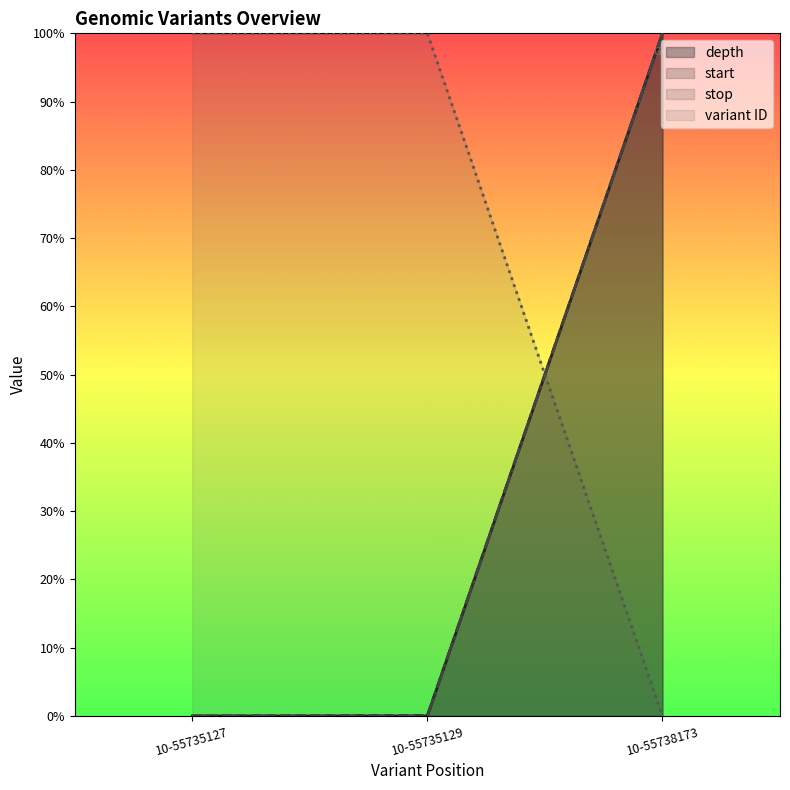

What is the spread (max minus min) of values at 10-55735129?

1.0